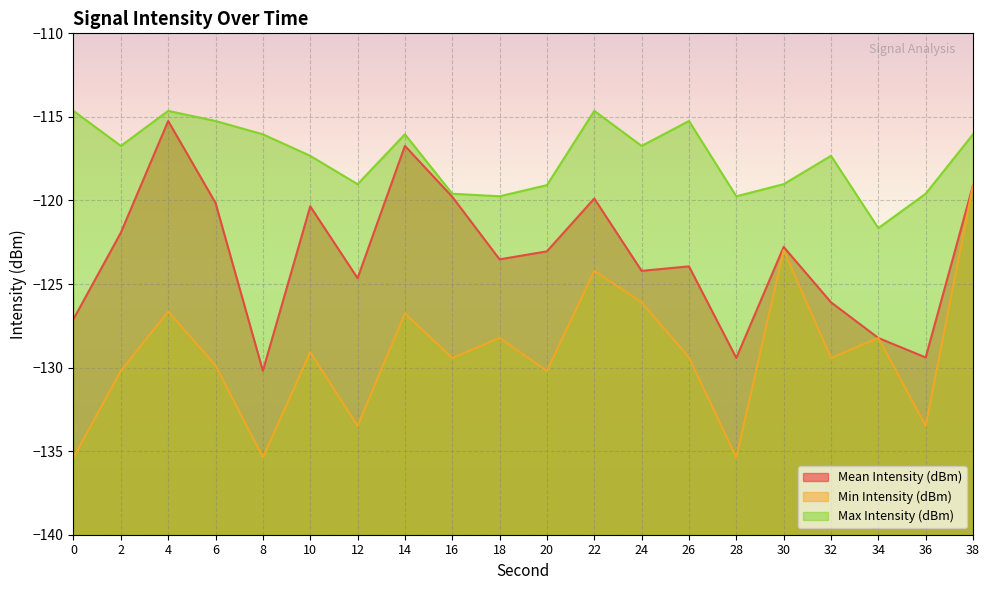

What is the difference between the highest and lowest values at 20?

11.1